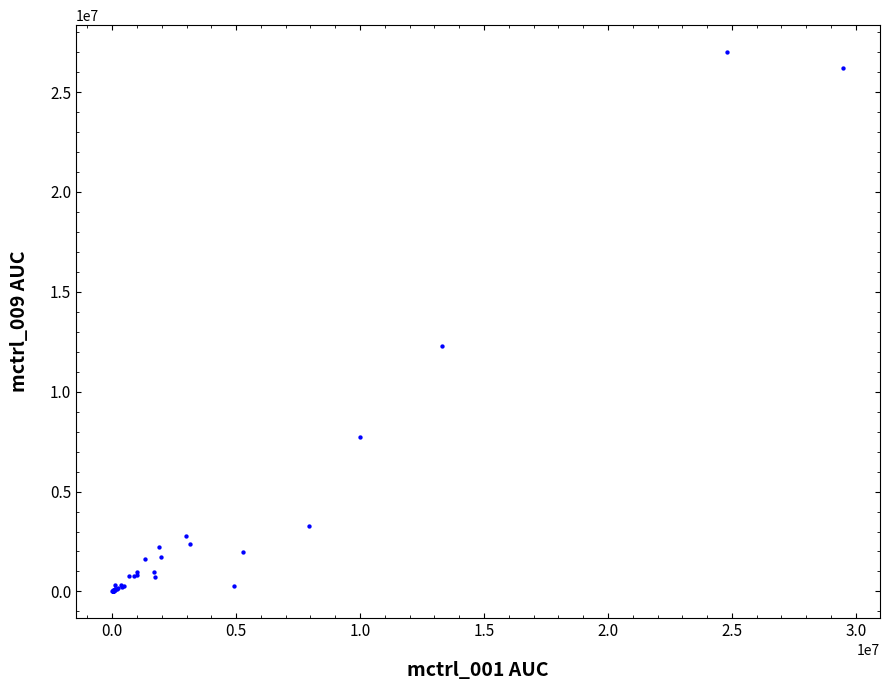

What Y value in the scatter plot is closest to 13502420?

12300000